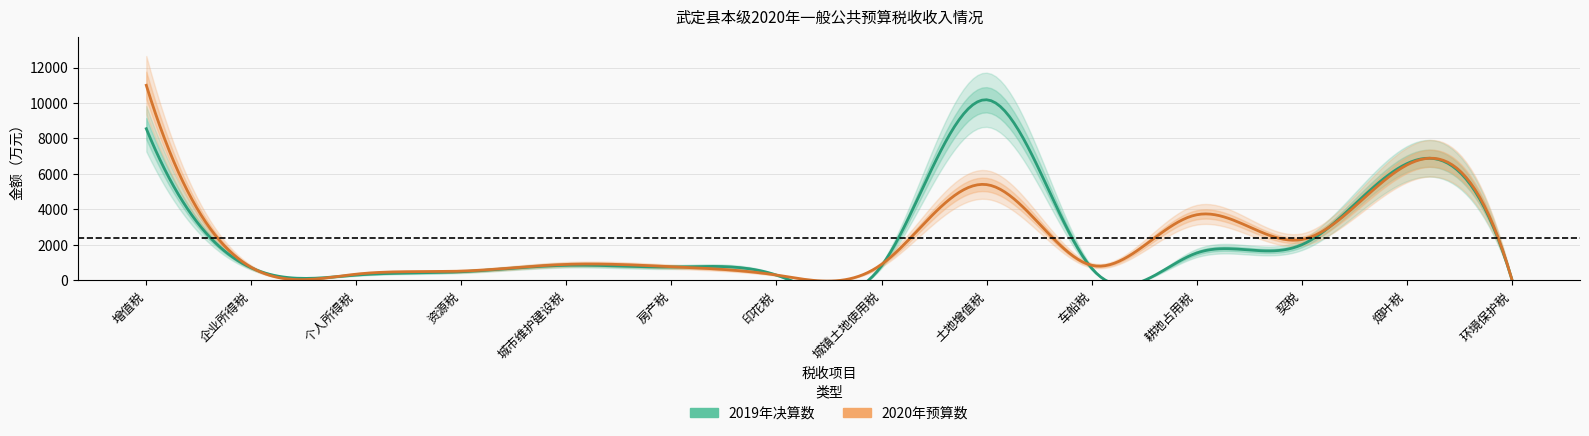

Is the value of 2019年决算数 at 土地增值税 greater than the value of 2020年预算数 at 耕地占用税?

Yes